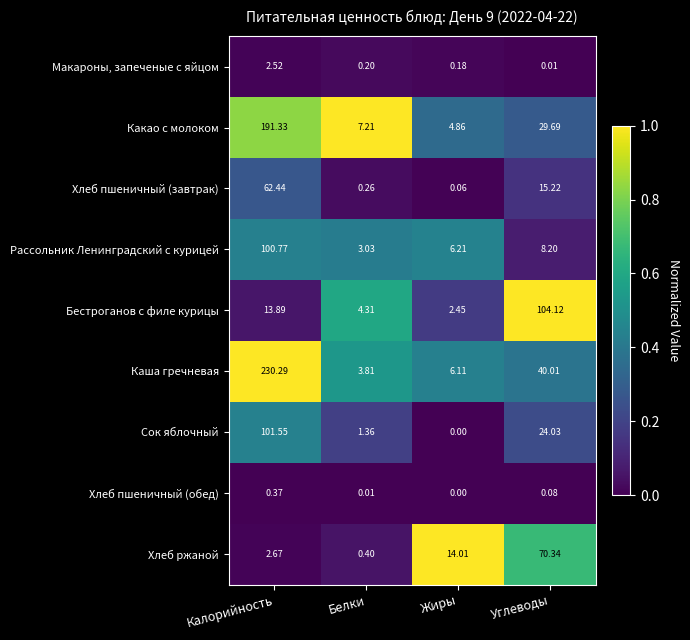

At which category does the chart reach its peak across all series?

Калорийность